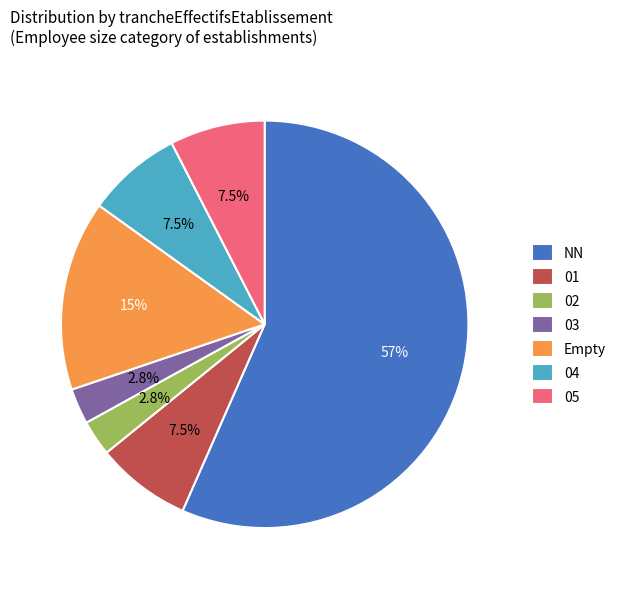

Between 01 and NN, which is larger?

NN